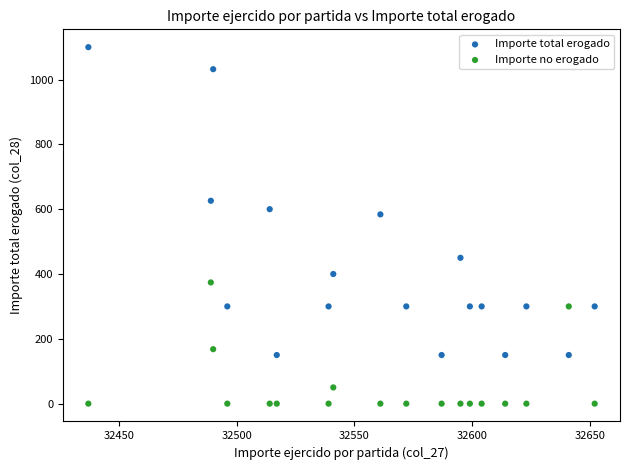

Which series has the widest spread of Y values?

Importe total erogado